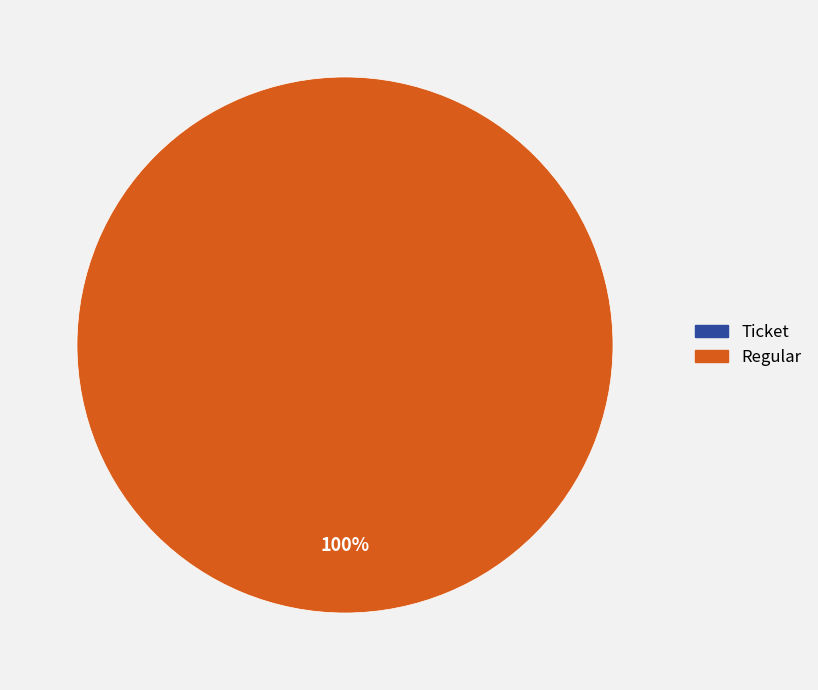

Which category has the smallest portion of the pie?

Ticket